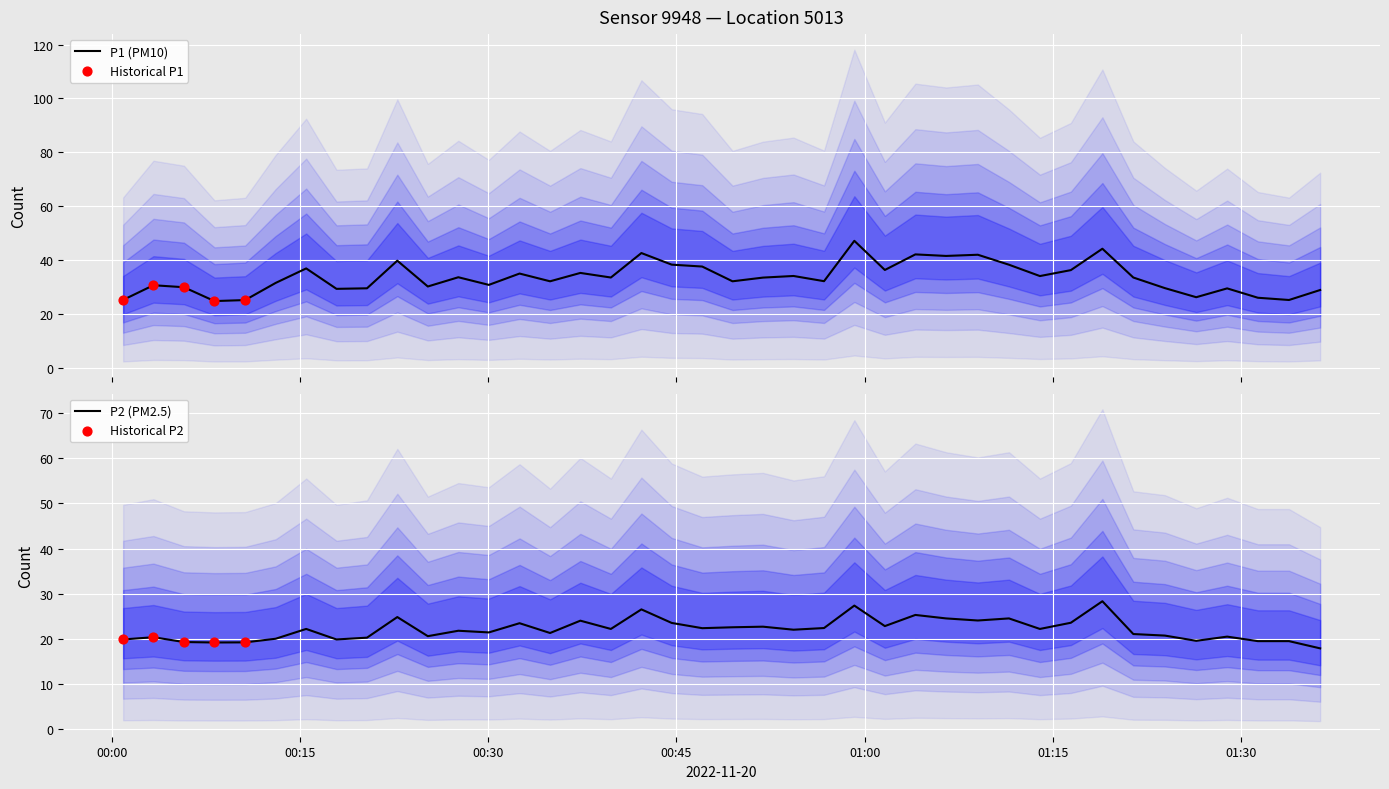

At how many categories does at least one series exceed 39?

7